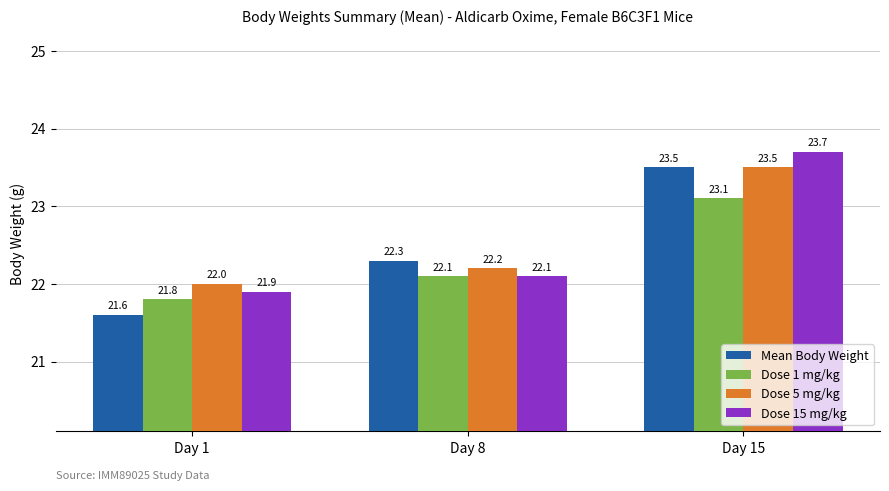

True or false: Dose 15 mg/kg has a value of 23.7 at Day 15.

True